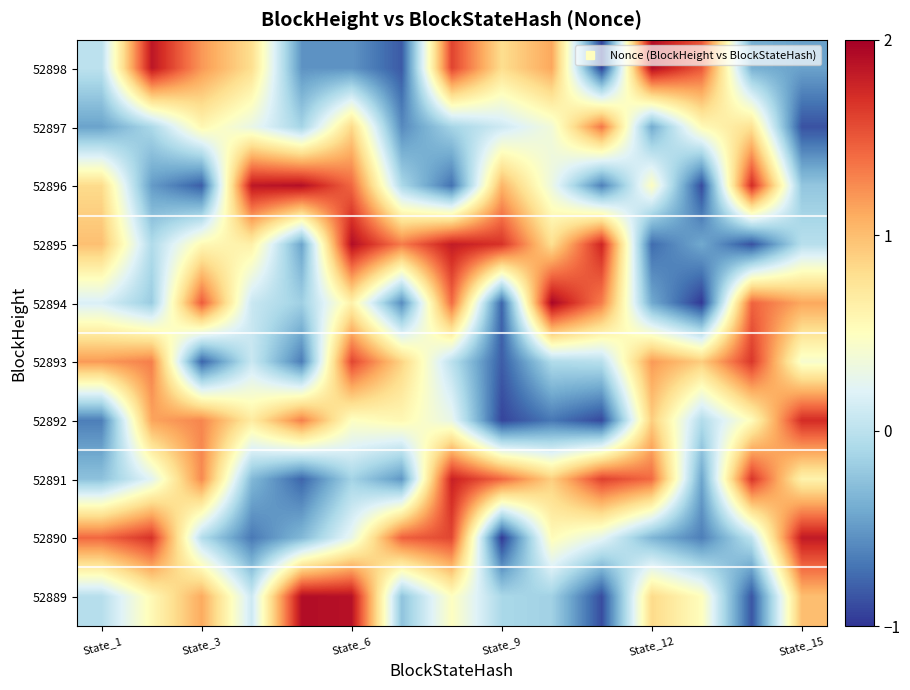

Reading left to right, what are all the values shown in this chart?

52898: 0.0	1.9	1.2	0.8	-0.5	-0.5	-0.8	1.6	0.8	1.1	-0.9	1.9	1.5	-0.4	-0.5
52897: -0.4	-0.1	0.6	0.3	-0.1	0.8	-0.6	-0.1	0.1	0.4	1.4	-0.4	0.5	0.8	-0.9
52896: 0.8	-0.5	-0.8	1.8	1.9	1.4	-0.1	-0.7	1.1	0.3	-0.6	0.5	-0.9	1.7	-0.2
52895: 1.0	-0.1	0.6	0.6	-0.4	1.9	1.3	1.8	1.7	0.8	1.8	-0.7	-0.4	-0.9	-0.0
52894: 0.2	-0.2	1.5	0.1	-0.2	0.6	-0.6	1.4	-0.8	2.0	1.3	-0.4	-1.0	1.4	1.1
52893: 1.2	1.3	-0.8	0.1	-0.7	1.6	0.9	-0.0	-0.8	-0.1	-0.0	1.2	0.9	1.7	0.4
52892: -0.6	1.1	1.3	0.7	1.3	0.5	0.6	0.3	-0.9	-0.7	-0.9	0.9	-0.1	0.5	1.7
52891: -0.3	0.2	1.3	-0.3	-0.8	-0.1	-0.5	1.8	1.4	0.9	1.6	1.4	-0.4	1.7	0.6
52890: 1.4	1.7	-0.0	-0.7	-0.3	0.3	1.5	1.6	-1.0	0.5	0.3	-0.3	-0.6	0.0	1.8
52889: -0.0	0.6	1.1	0.1	1.9	1.9	-0.2	0.5	-0.1	-0.1	-0.9	0.8	0.5	-0.8	1.0